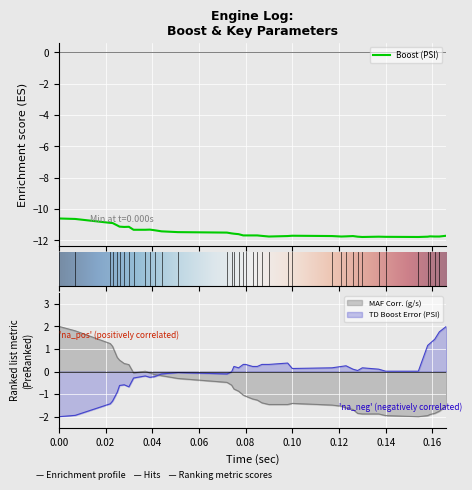

Which series changed the most between 0.075 and 0.154?

MAF Corr. (g/s)